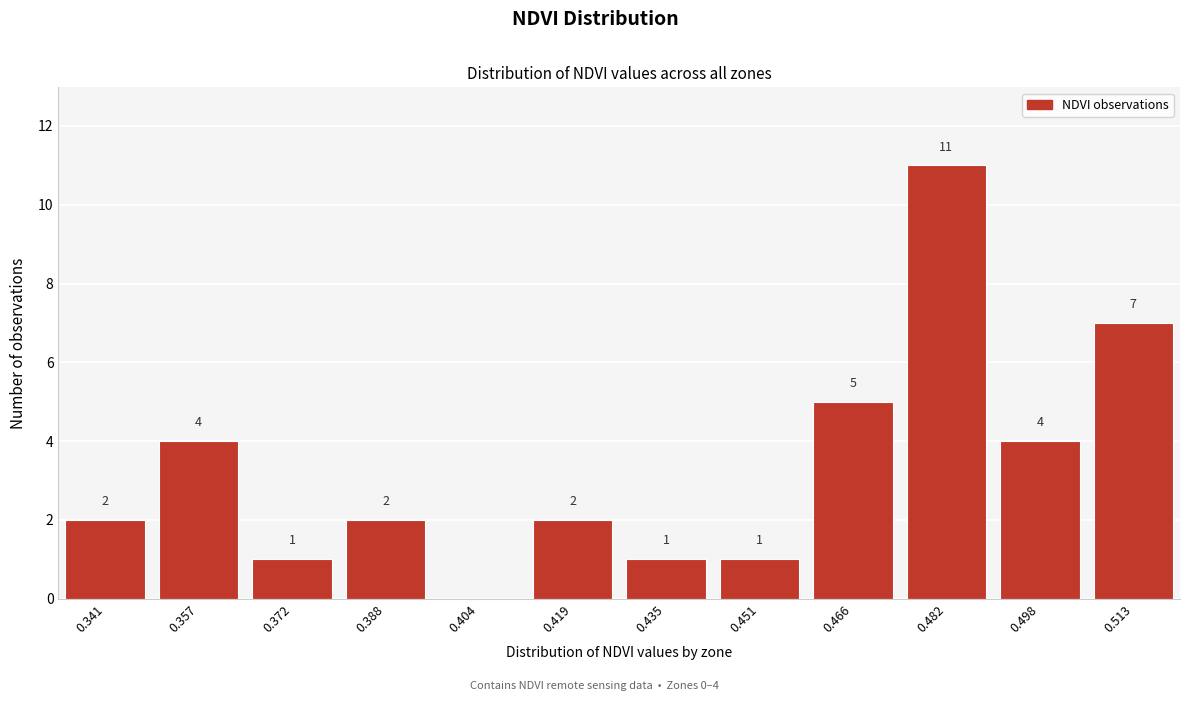

Reading left to right, list all the values displayed in this chart.

0.341=2	0.357=4	0.372=1	0.388=2	0.404=0	0.419=2	0.435=1	0.451=1	0.466=5	0.482=11	0.498=4	0.513=7